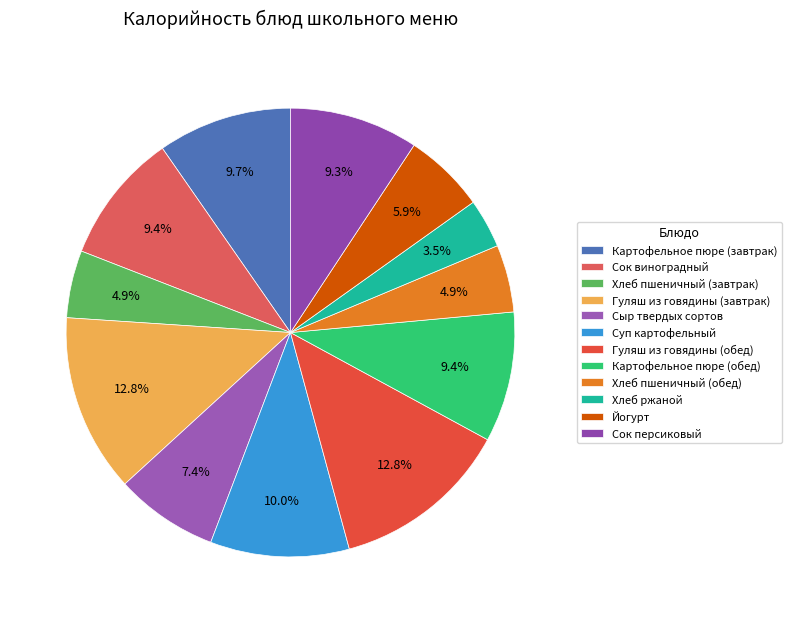

How many slices are in this pie chart?

12